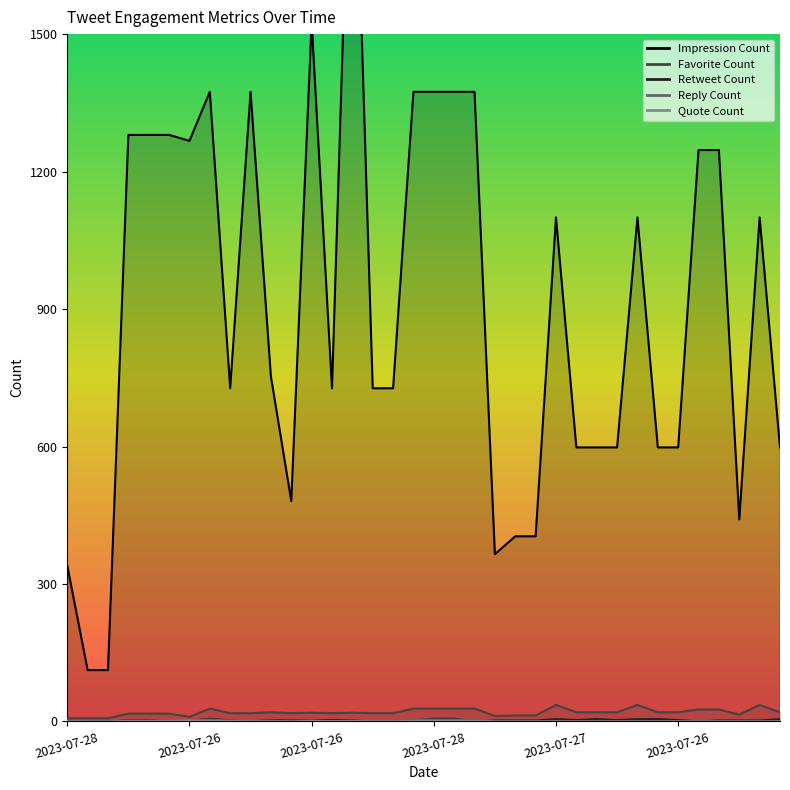

Which series has the largest total across all categories?

Impression Count